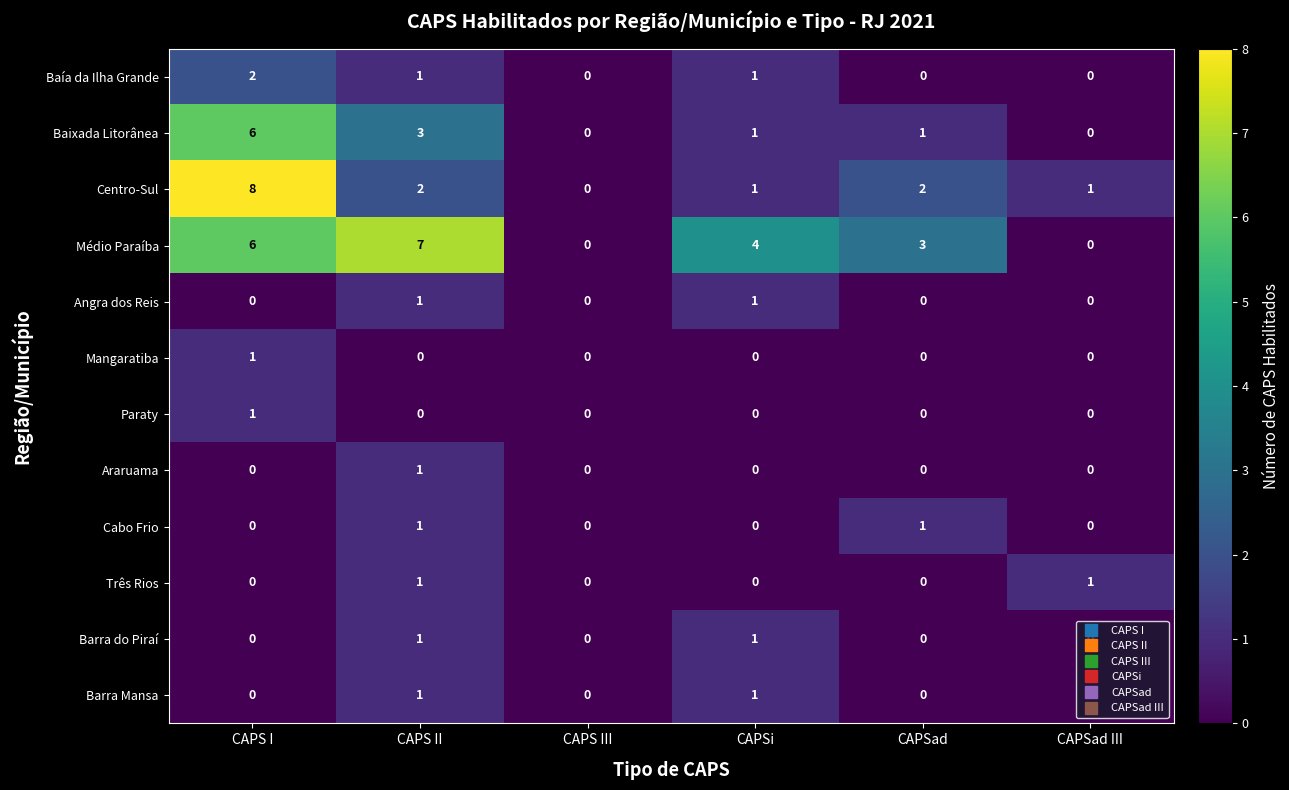

Between CAPSad and CAPSad III, which series saw the biggest shift?

Médio Paraíba